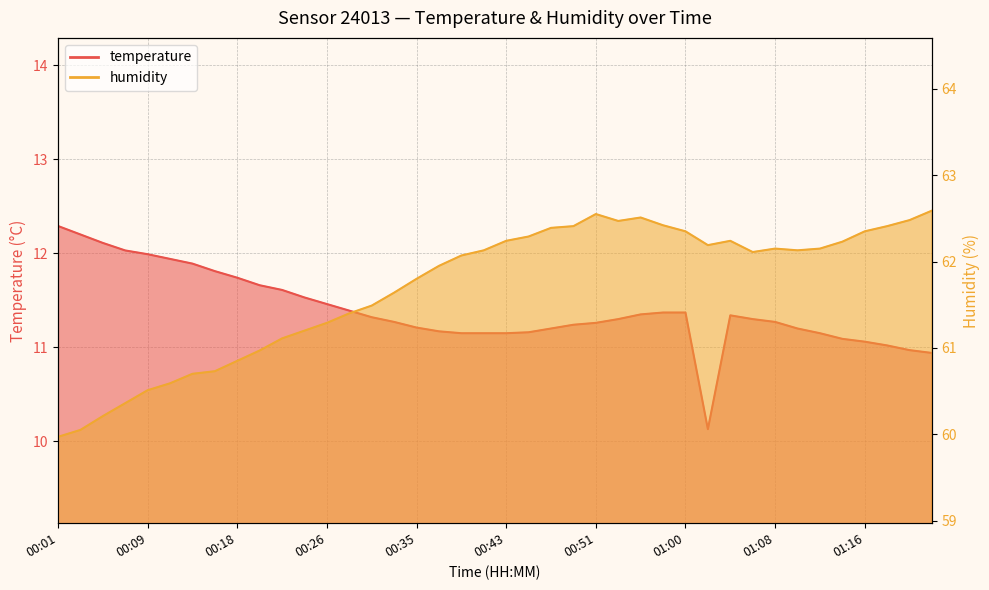

Does the chart have visible grid lines?

Yes